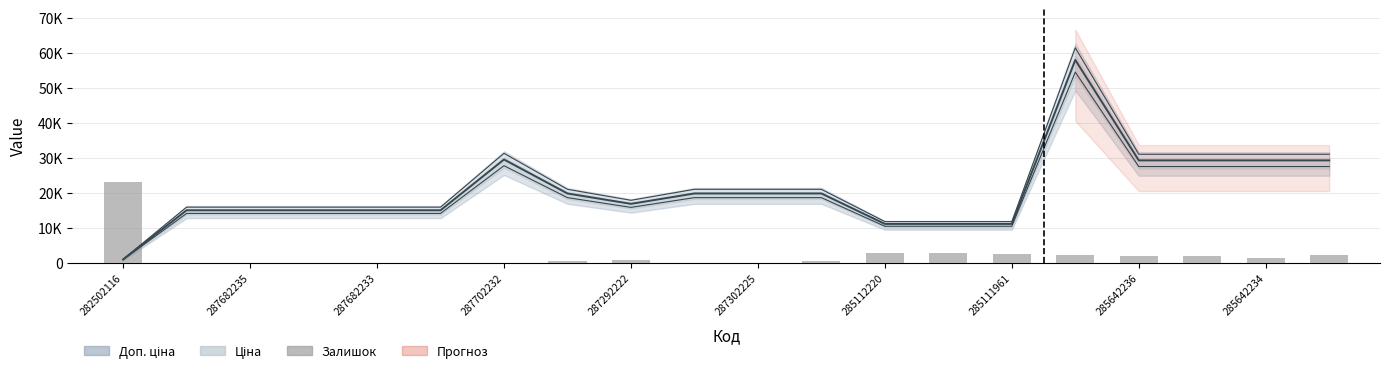

How many bars are there in total?

20